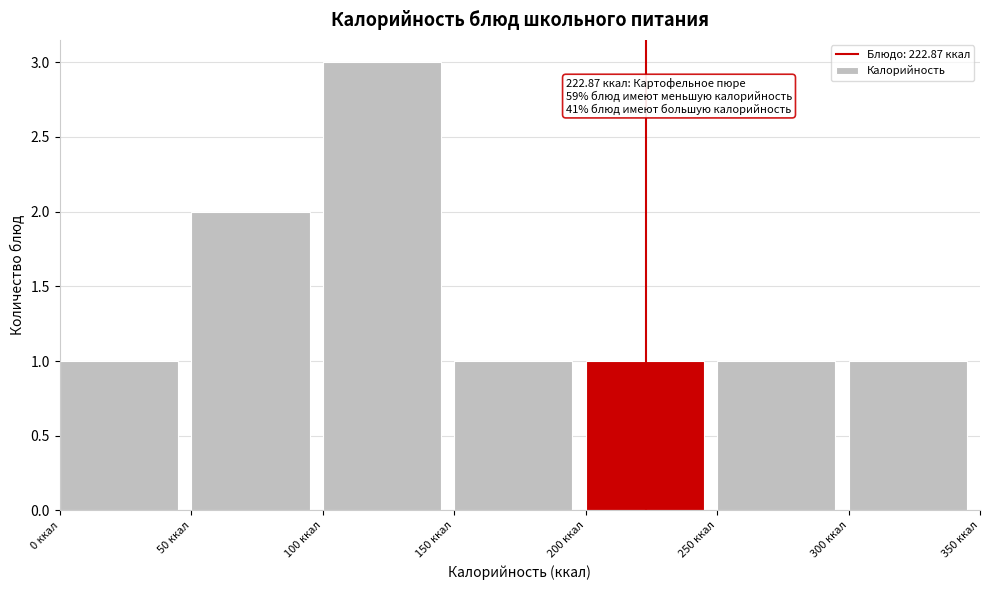

Over which range of the x-axis is the bar tallest?

100 to 150